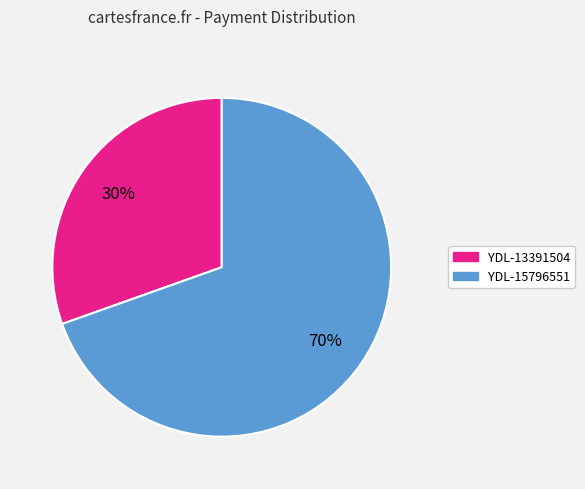

Approximately how many times larger is the value at YDL-15796551 compared to YDL-13391504?

2.3